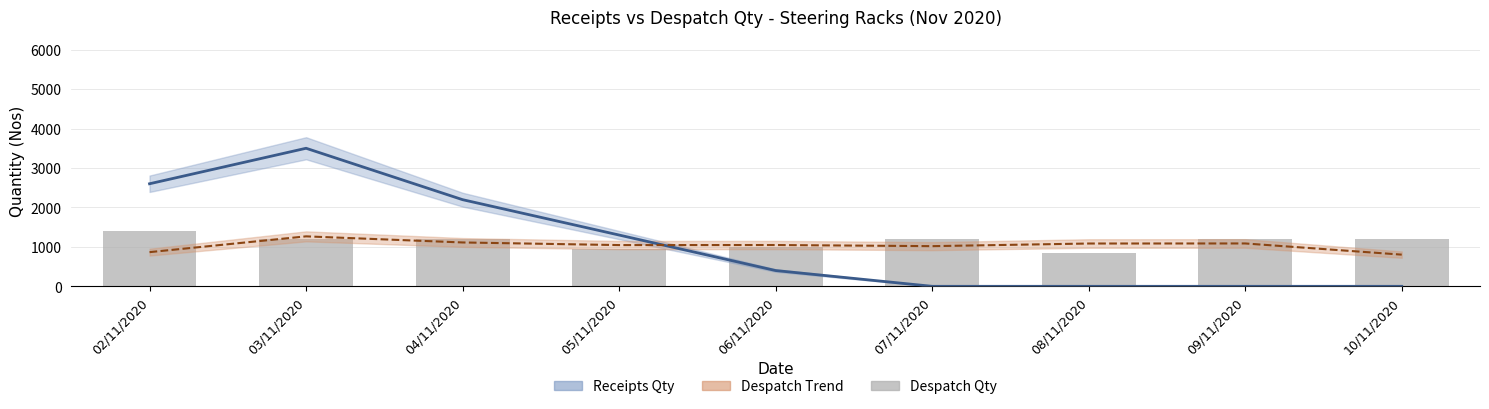

What value does the data have at 07/11/2020, to the nearest 100?

1200